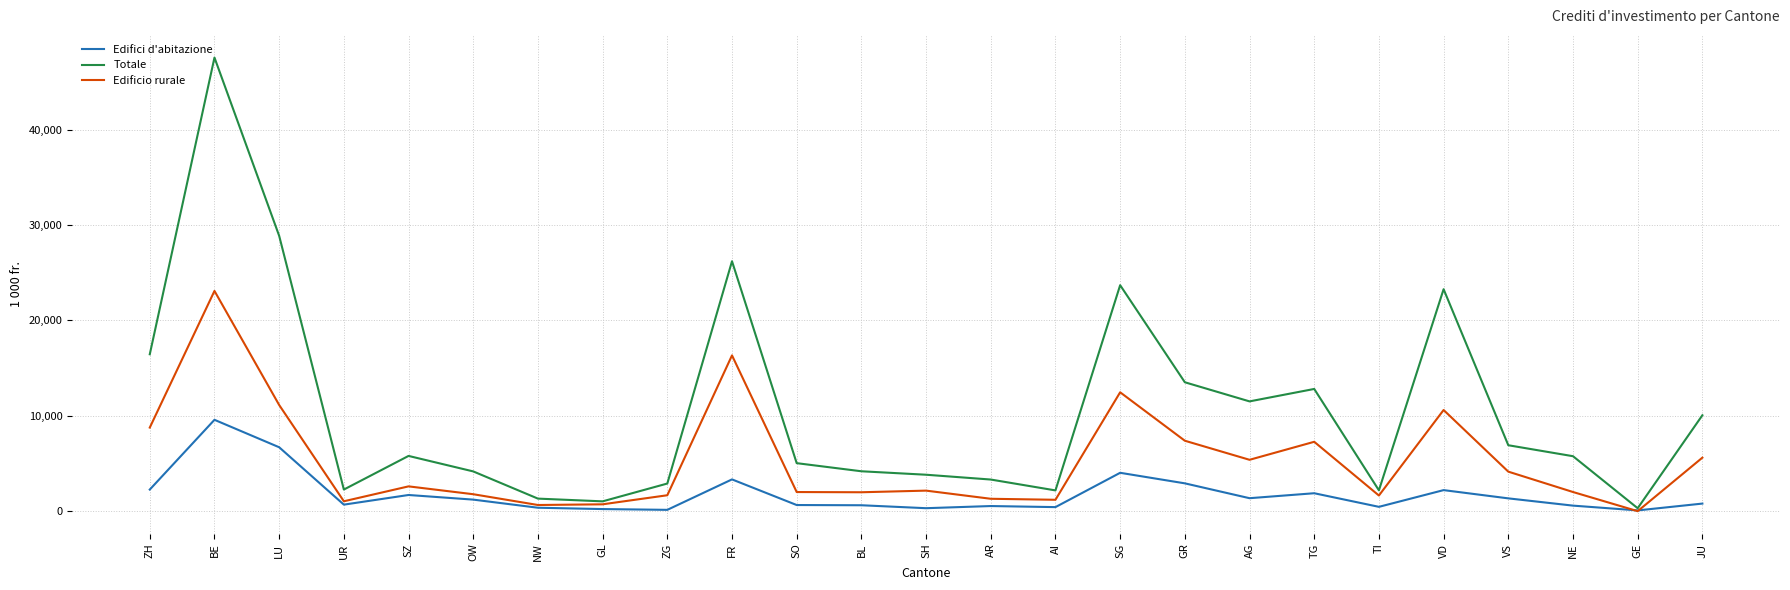

Which series has the largest range (max minus min)?

Totale